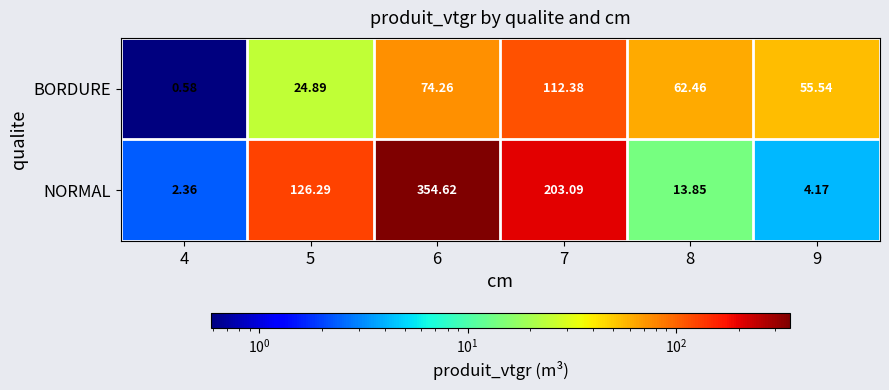

Which series has the largest total across all categories?

NORMAL